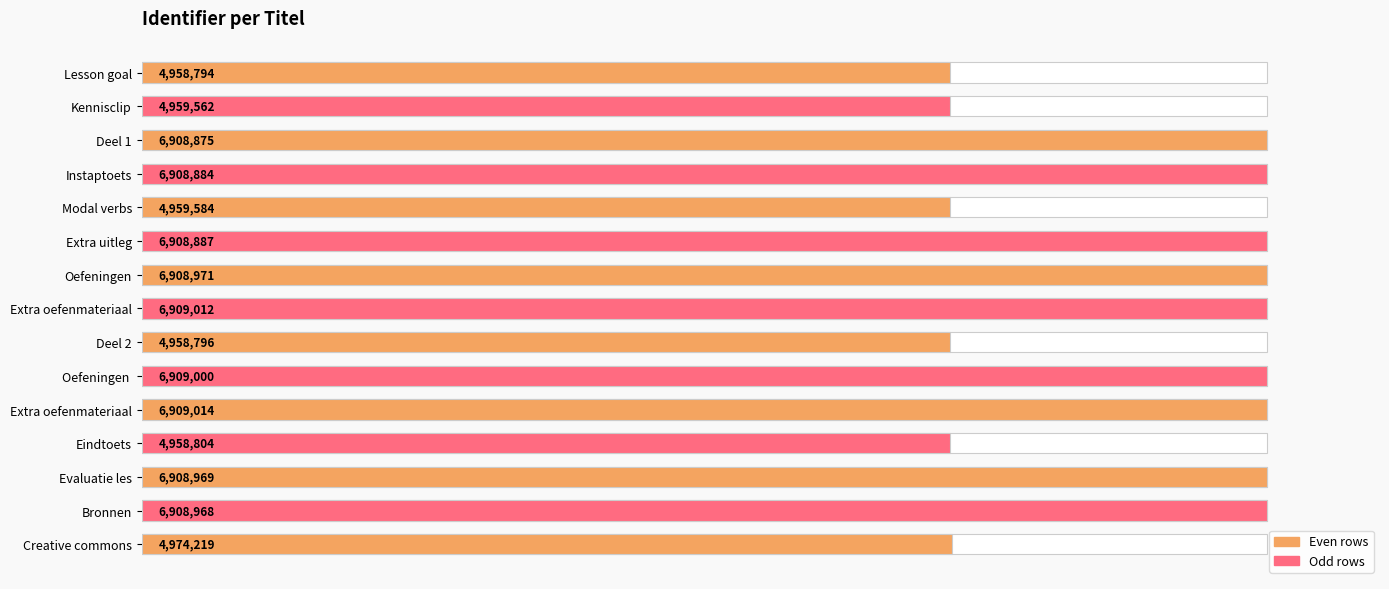

How many data points does each series have?

15